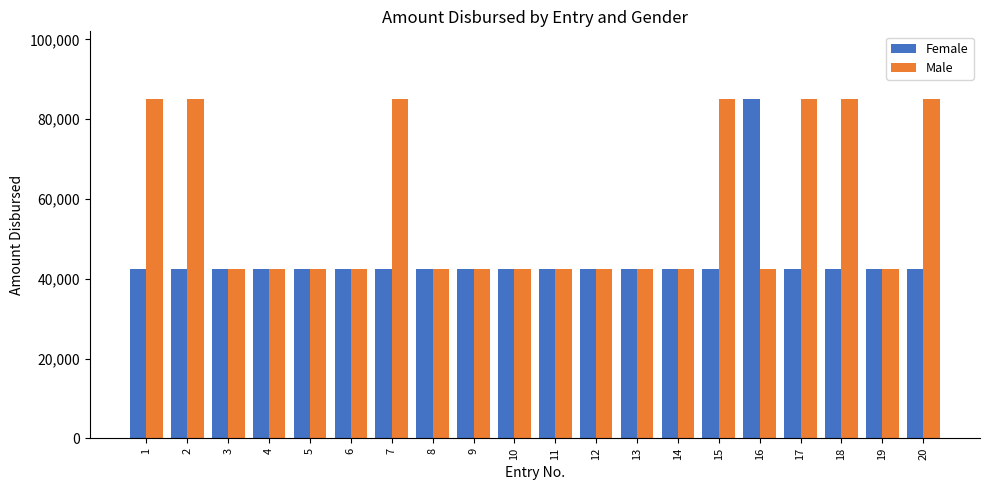

What is the value of the Male bar at the 17th from the left?

85000